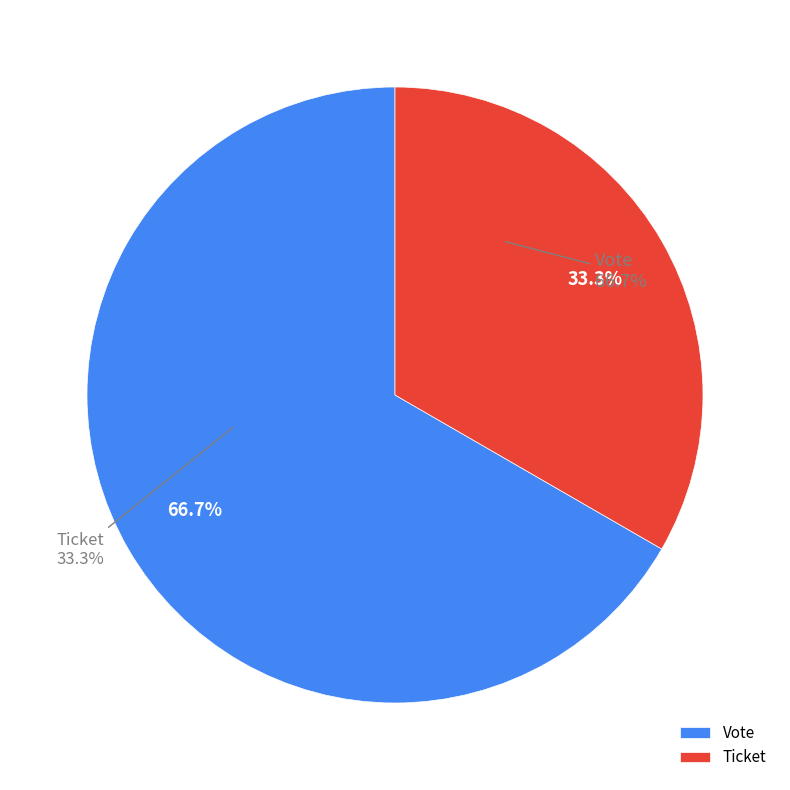

How many segments does this pie chart have?

2